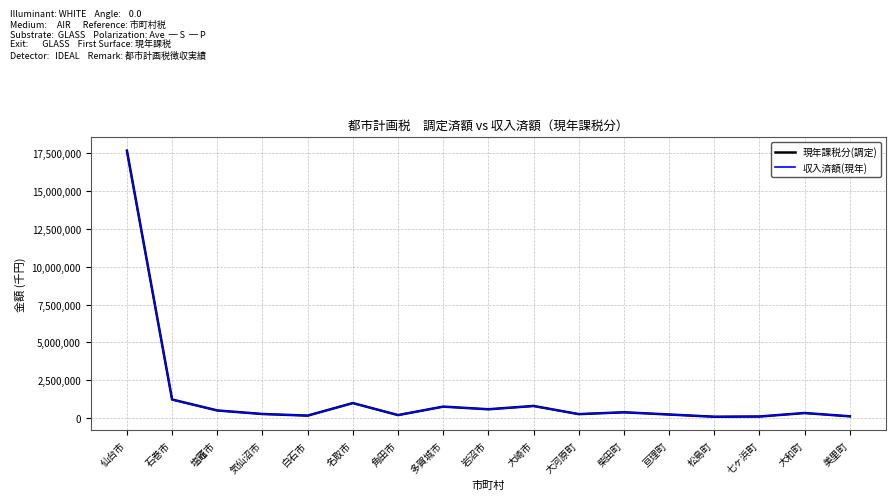

Which series has the largest range (max minus min)?

現年課税分(調定)